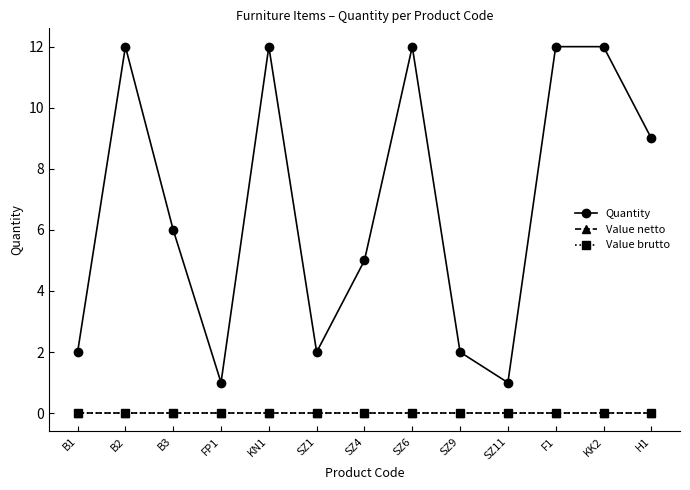

What position from the right is FP1?

10